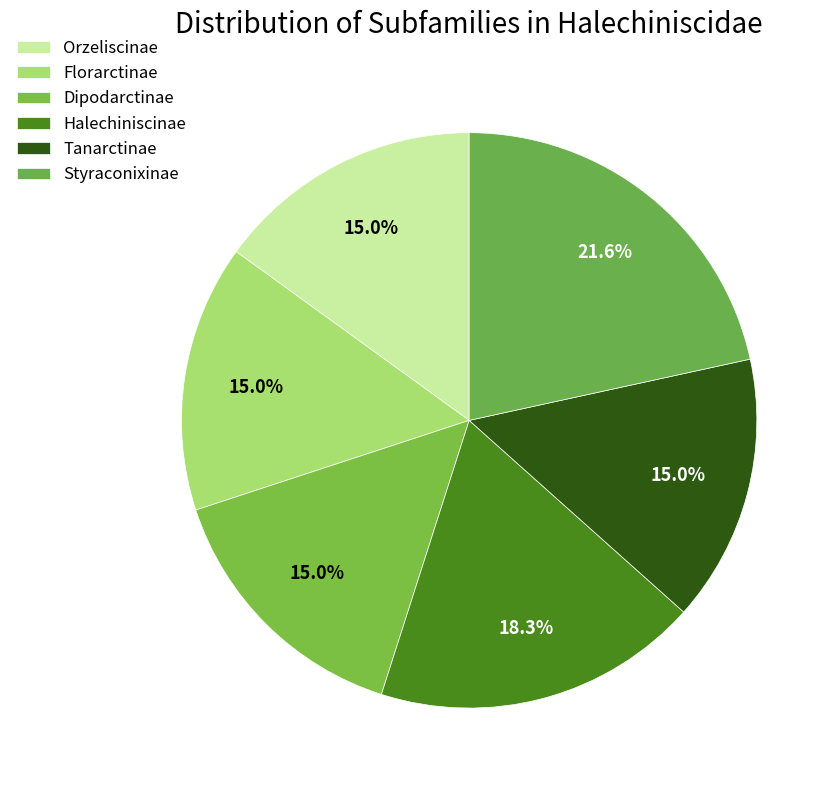

What percentage do Halechiniscinae and Tanarctinae together represent?

33.3%